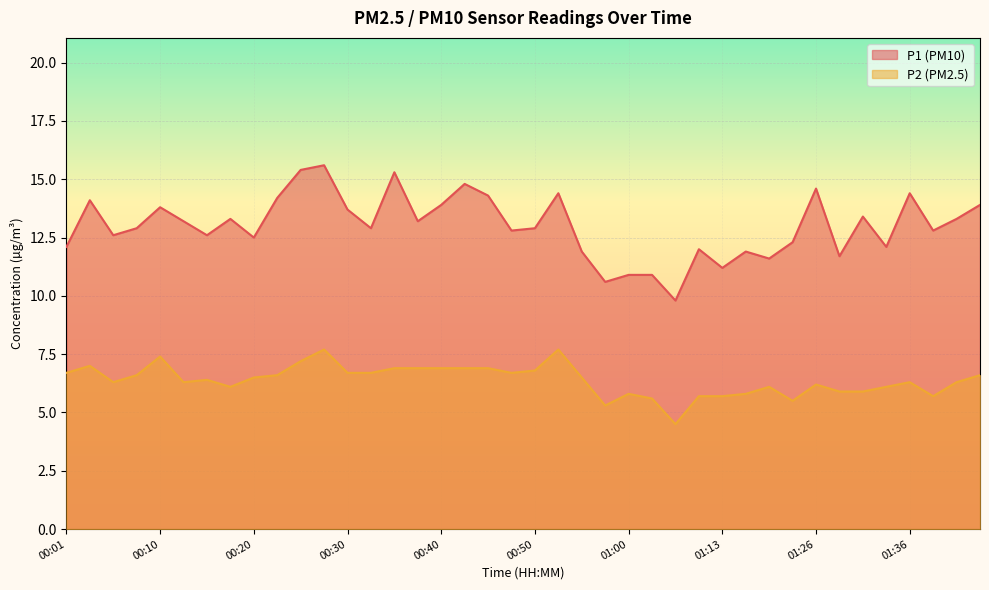

What is the lowest value of the P2 series?

4.5